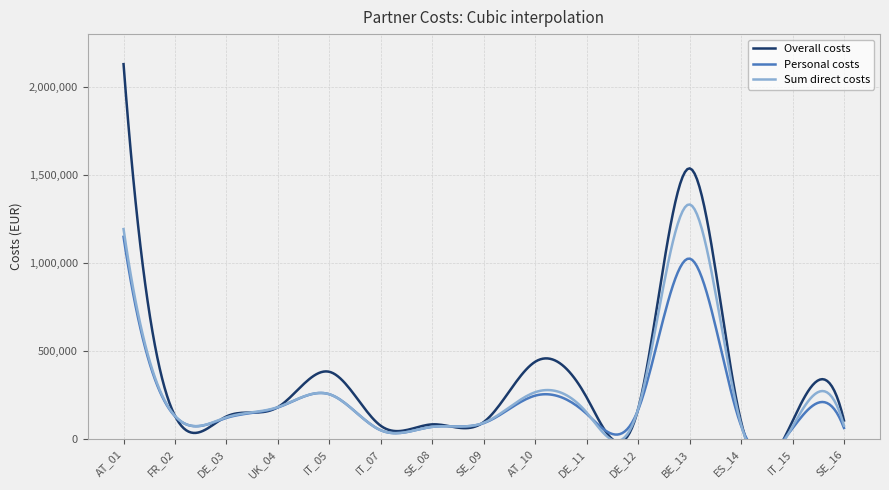

At which label does Overall costs first exceed 132000?

AT_01